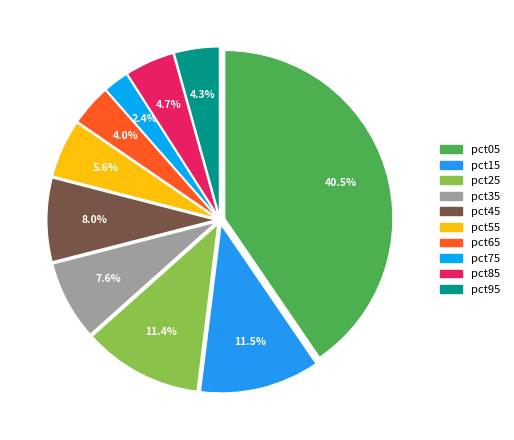

The pct15 slice represents 1% of the pie. True or false?

False